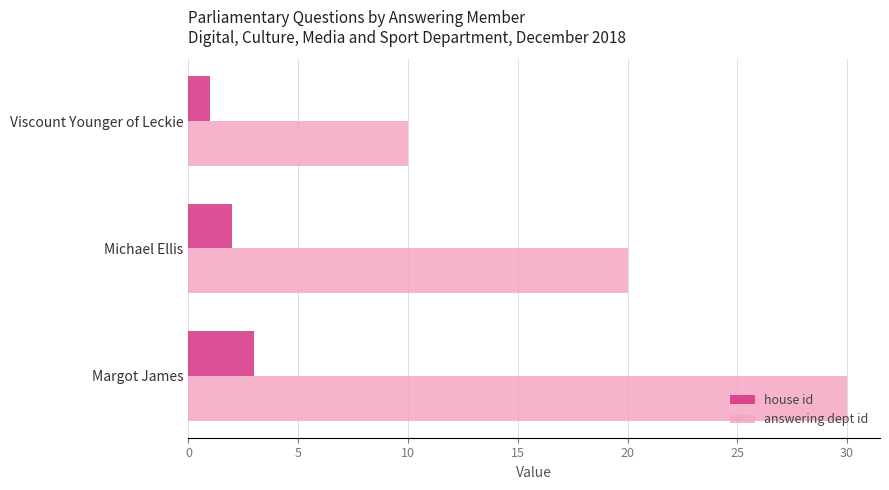

Is it true that house id equals 3 at Michael Ellis?

False